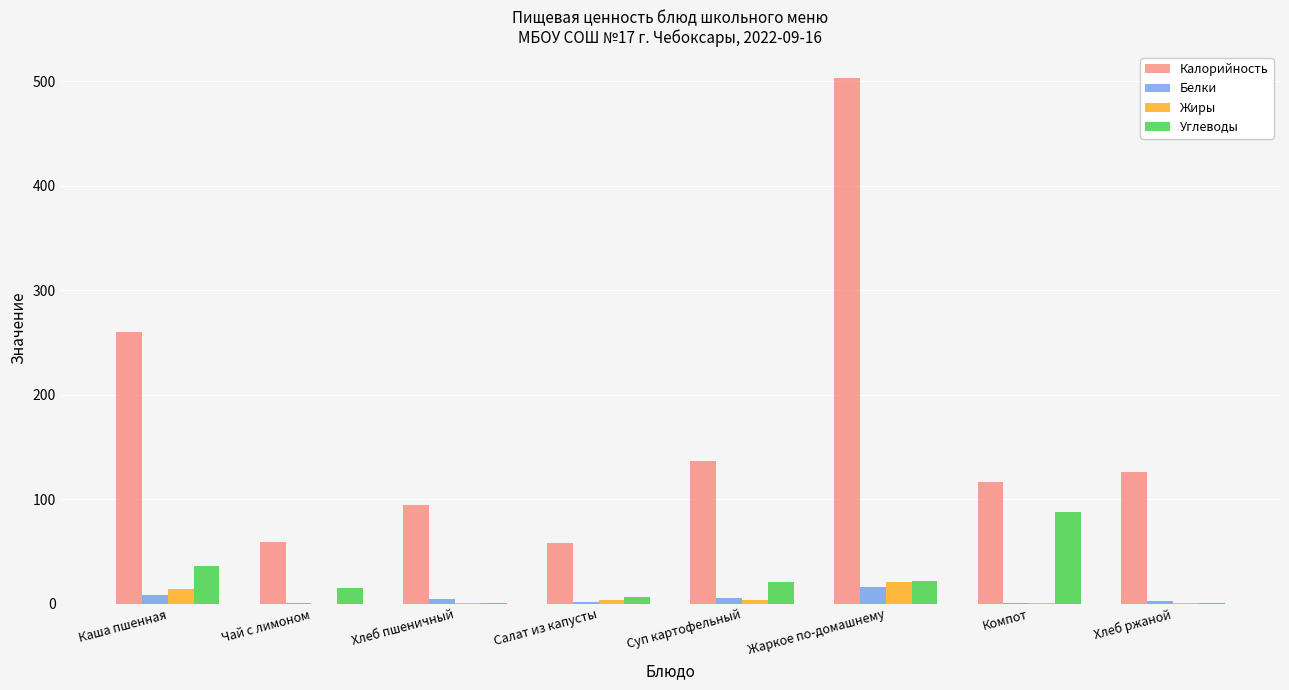

Does the chart contain stacked bars?

No